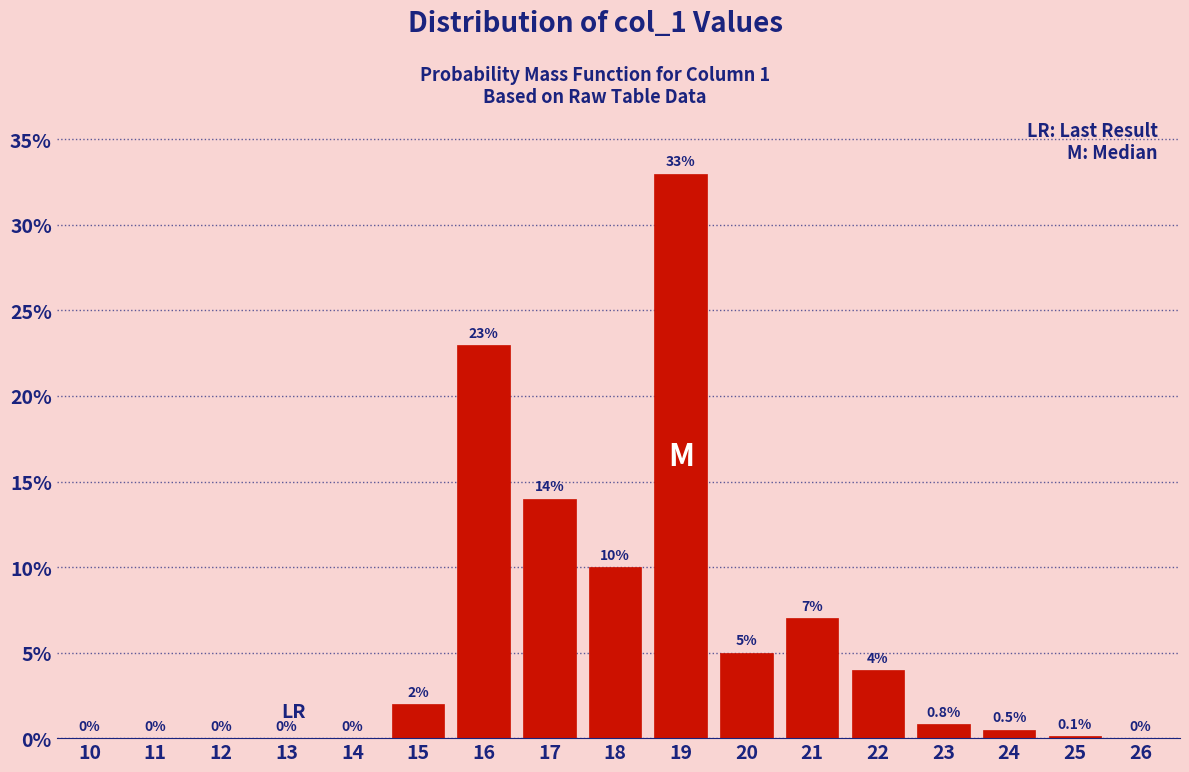

Reading left to right, what are all the values shown in this chart?

10=0.0	11=0.0	12=0.0	13=0.0	14=0.0	15=2.0	16=23.0	17=14.0	18=10.0	19=33.0	20=5.0	21=7.0	22=4.0	23=0.8	24=0.5	25=0.1	26=0.0